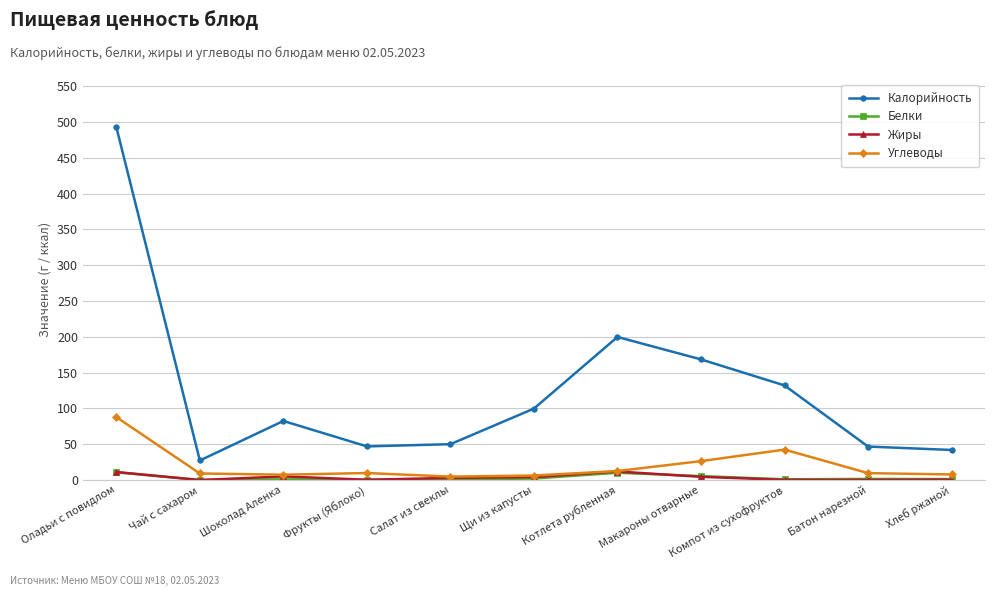

Between Котлета рубленная and Компот из сухофруктов, which series saw the biggest shift?

Калорийность